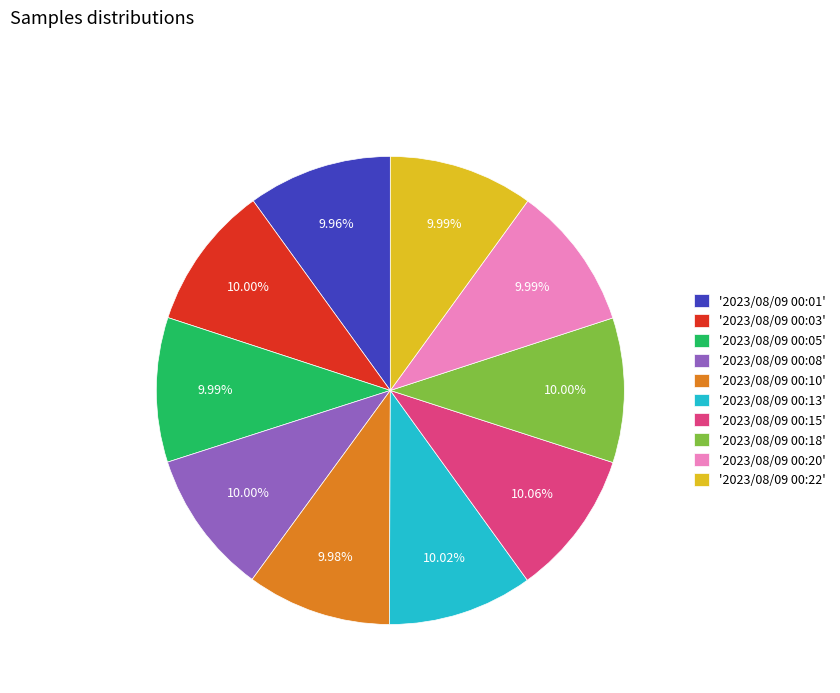

Is there any slice that represents more than half of the pie?

No